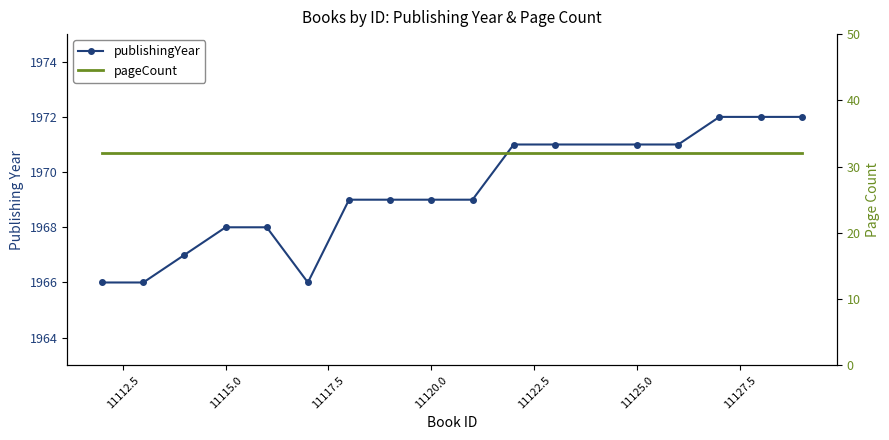

What are all the series names shown in the legend?

publishingYear, pageCount